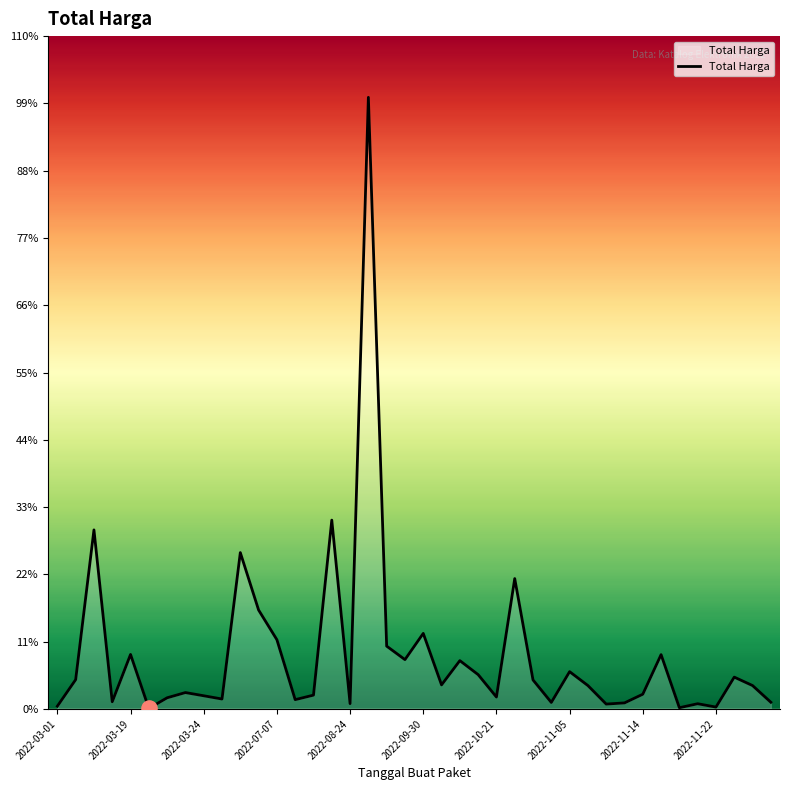

Is this an area chart (filled region under the line)?

Yes